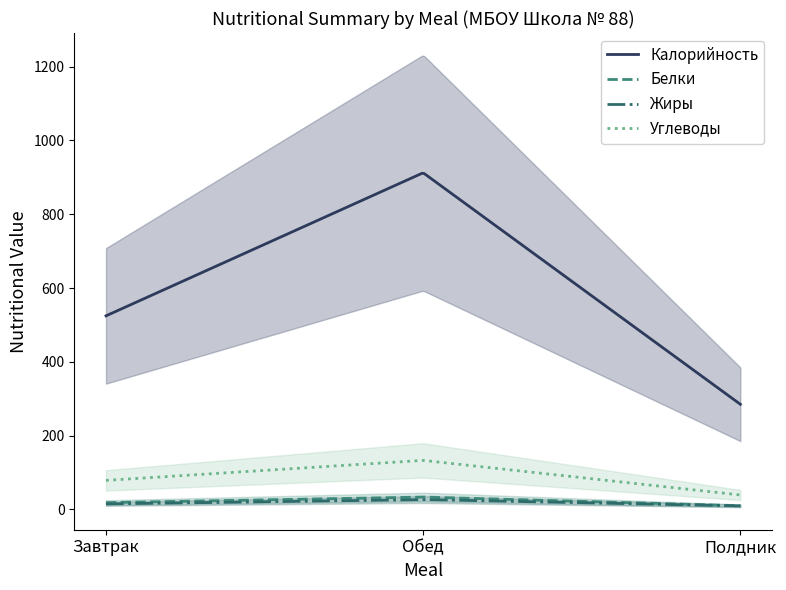

Reading left to right, what are all the values shown in this chart?

Калорийность: Завтрак=524.6	Обед=912.2	Полдник=285.0
Белки: Завтрак=18.5	Обед=33.7	Полдник=10.1
Жиры: Завтрак=15.1	Обед=26.9	Полдник=9.7
Углеводы: Завтрак=78.8	Обед=133.0	Полдник=39.3